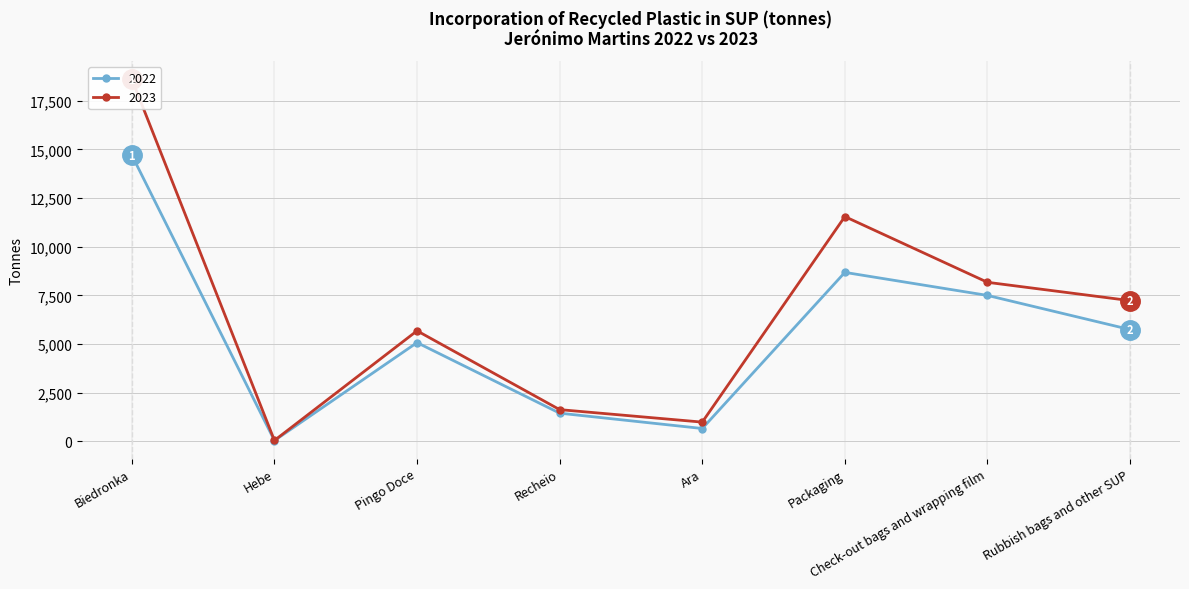

What are all the series names shown in the legend?

2022, 2023